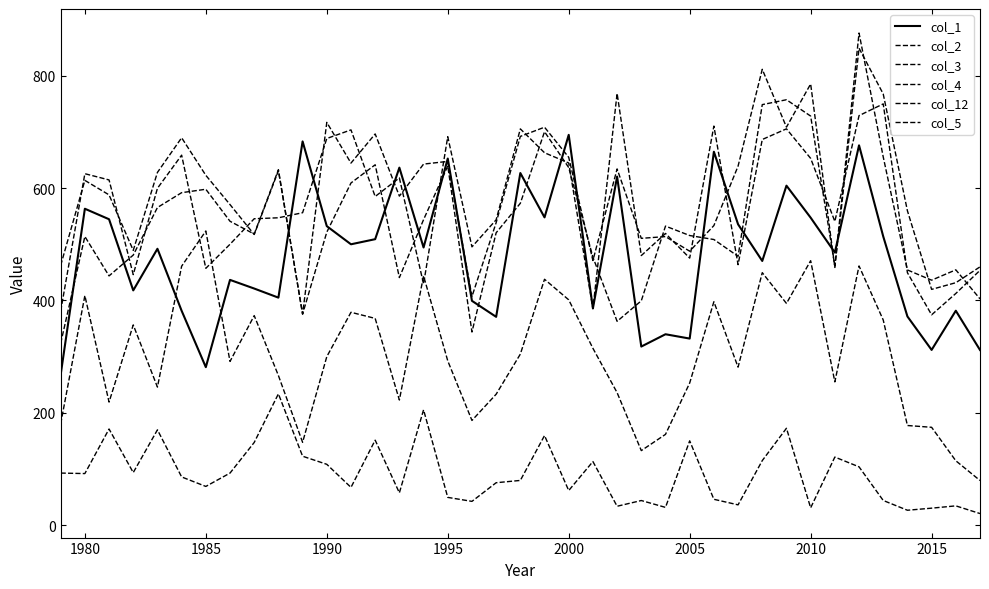

How many lines are shown in the chart?

6